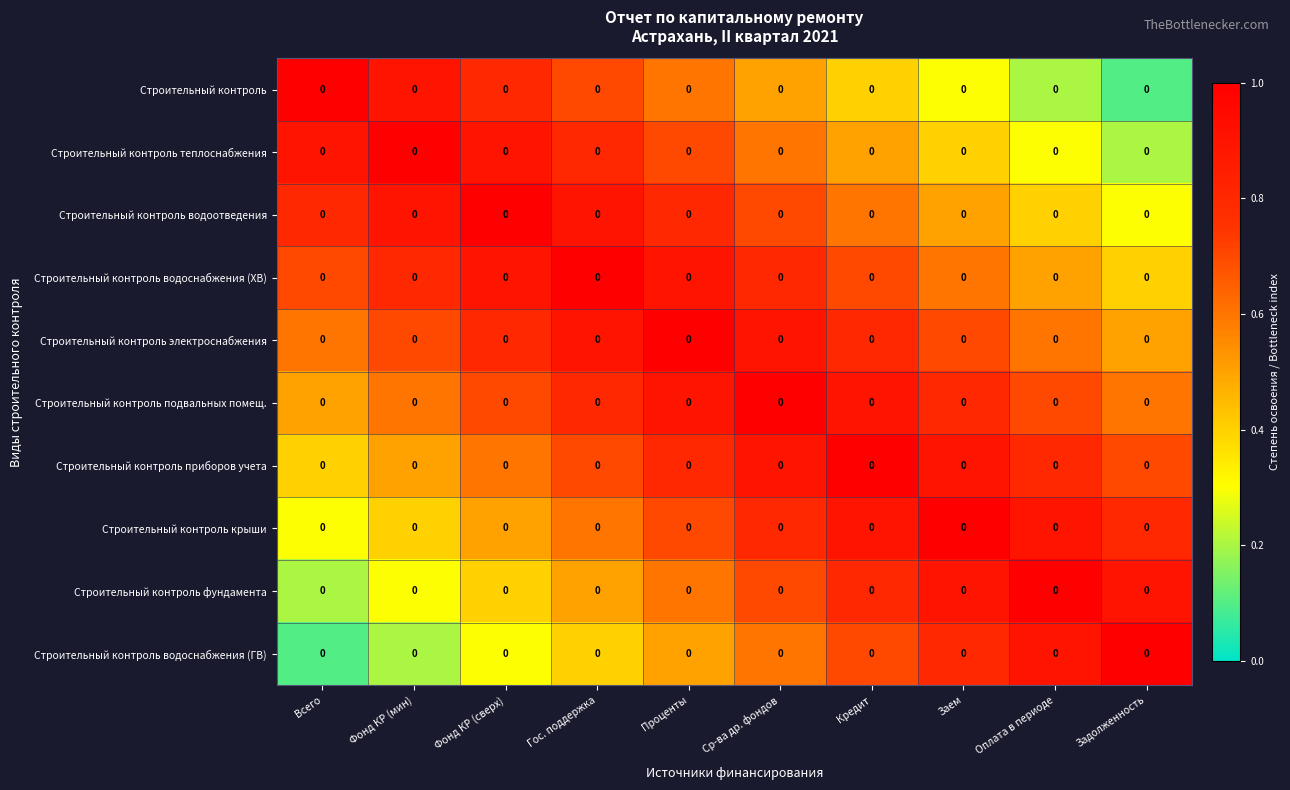

What is the minimum value shown in the chart?

0.1